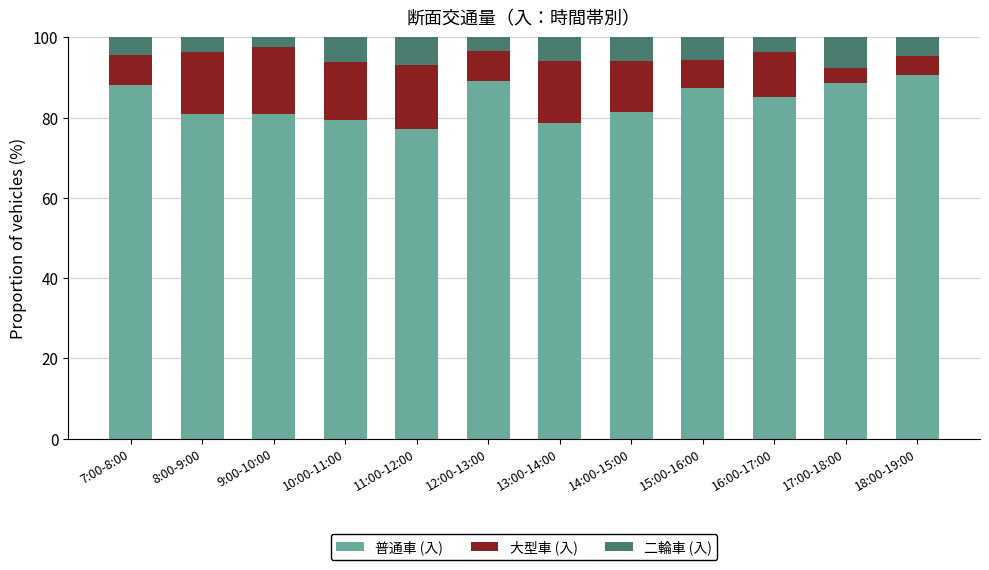

How many data points in 普通車 (入) are above 85?

6